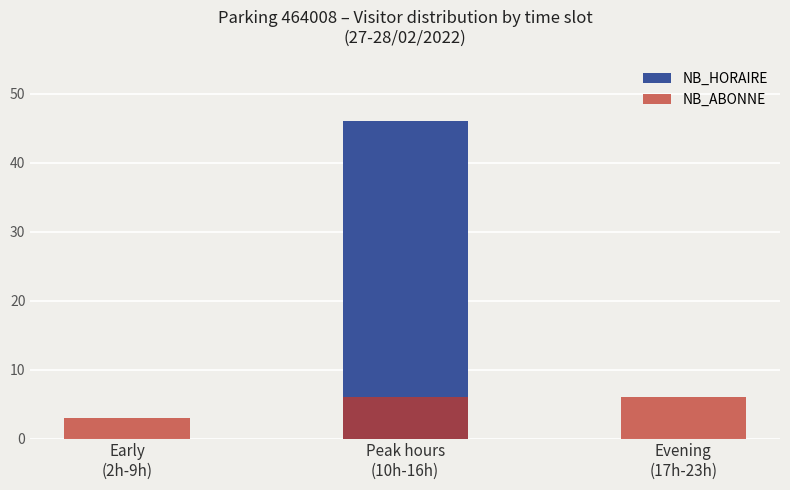

The value of NB_HORAIRE at Early
(2h-9h) is 0. True or false?

True